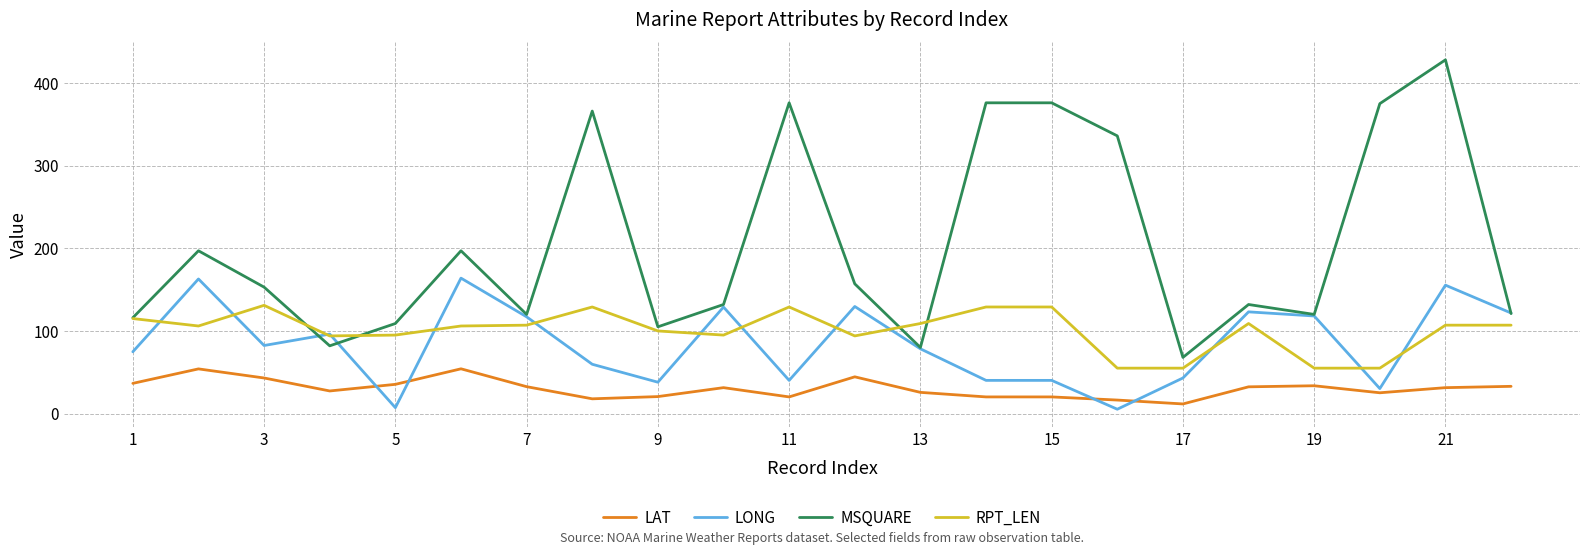

What is the greatest value displayed?

428.0